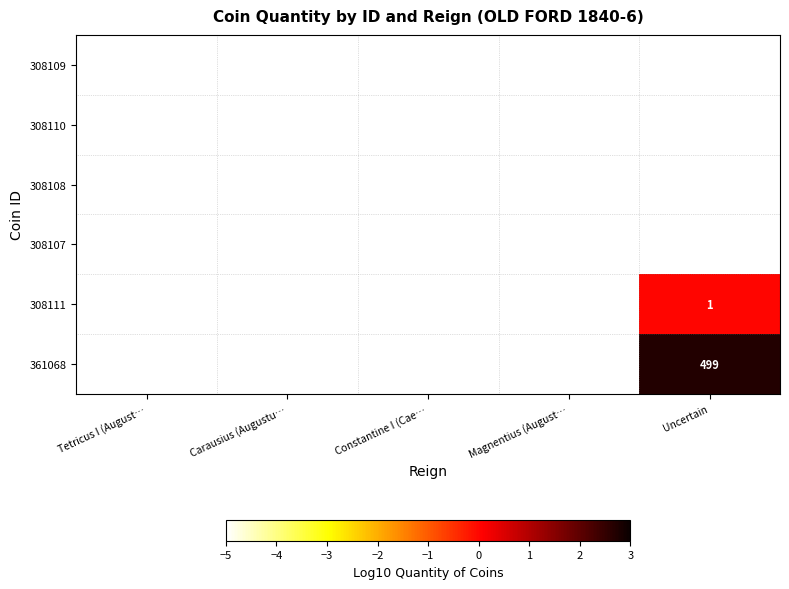

What is the minimum value for 361068?

-5.0